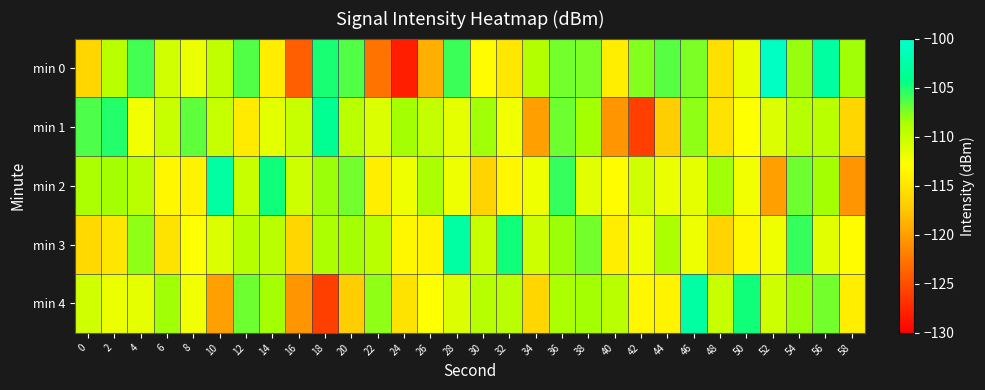

List the series in order of their peak value, lowest first.

min 1, min 2, min 3, min 4, min 0